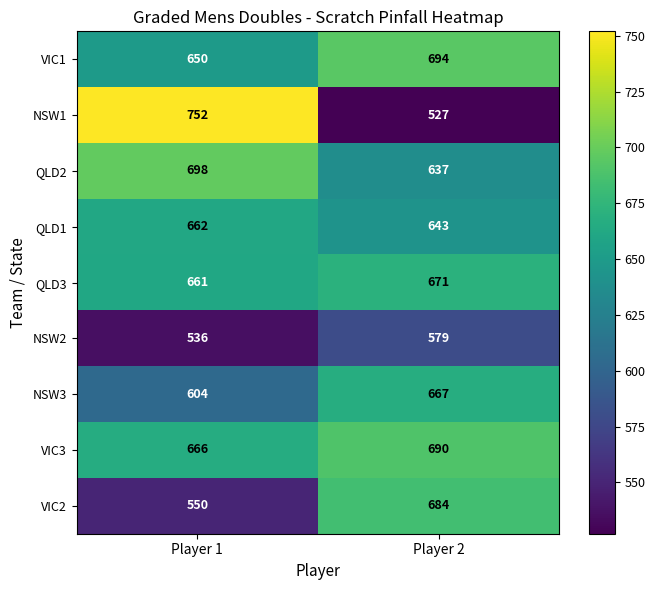

Reading right to left, extract all data points from this chart.

VIC1: Player 2=694	Player 1=650
NSW1: Player 2=527	Player 1=752
QLD2: Player 2=637	Player 1=698
QLD1: Player 2=643	Player 1=662
QLD3: Player 2=671	Player 1=661
NSW2: Player 2=579	Player 1=536
NSW3: Player 2=667	Player 1=604
VIC3: Player 2=690	Player 1=666
VIC2: Player 2=684	Player 1=550